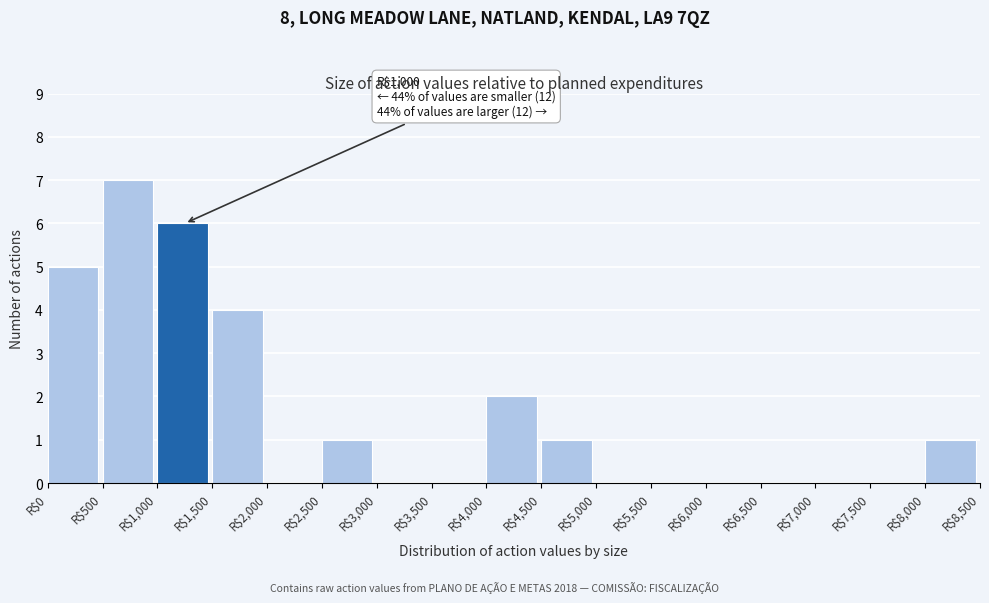

Which range on the x-axis has the tallest bar?

500 to 1000